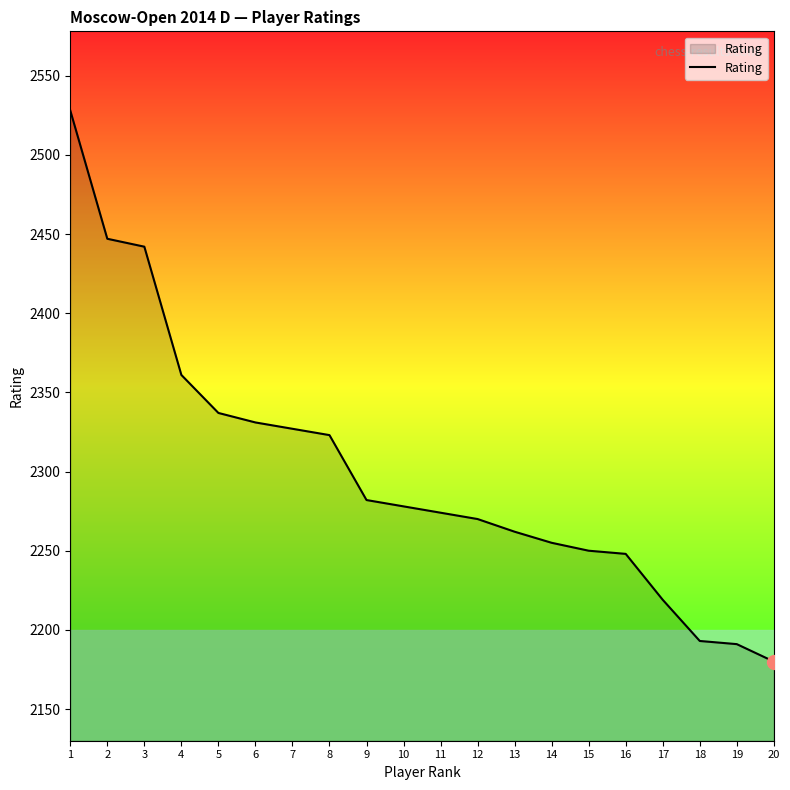

The value at 11 is 3567. True or false?

False